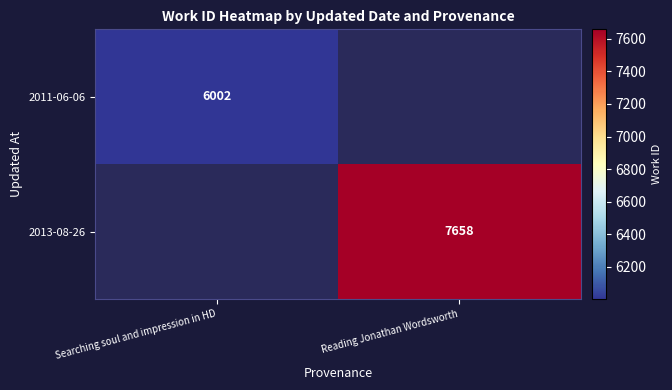

True or false: 2013-08-26 has a value of 7658 at Reading Jonathan Wordsworth.

True